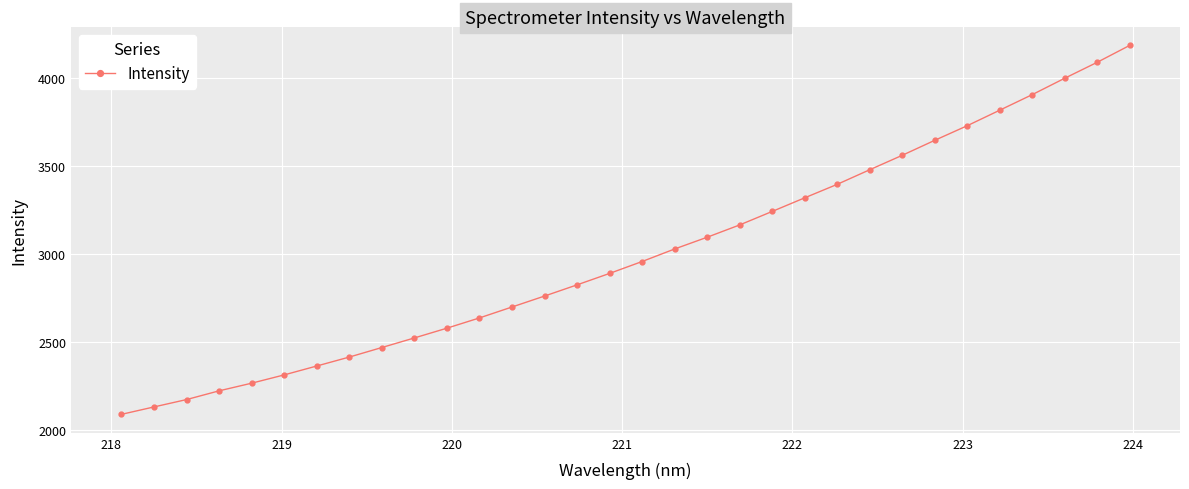

What is the greatest value displayed?

4186.4